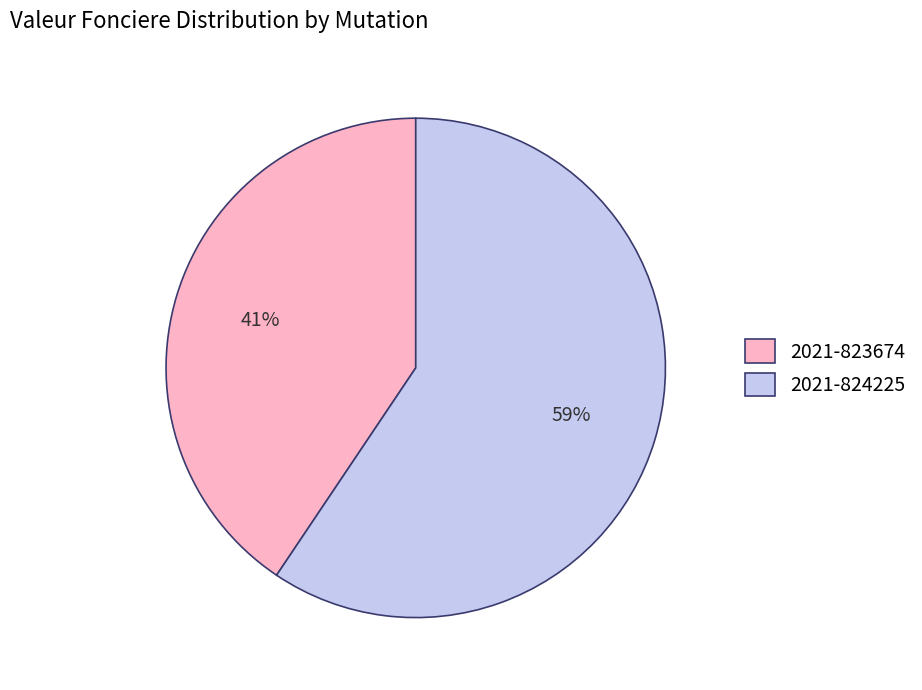

Which category accounts for the majority?

2021-824225